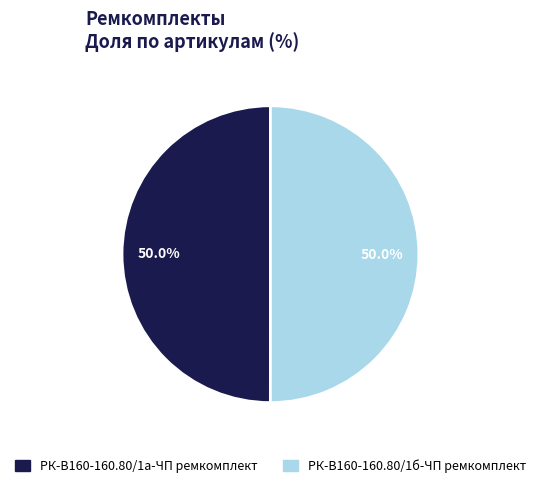

Approximately how many times larger is the value at РК-В160-160.80/1б-ЧП ремкомплект compared to РК-В160-160.80/1а-ЧП ремкомплект?

1.0